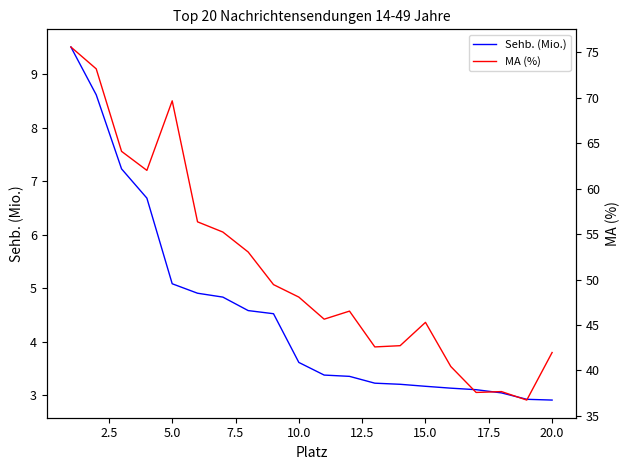

The value of Sehb. (Mio.) at 15.0 is 3.2. True or false?

True